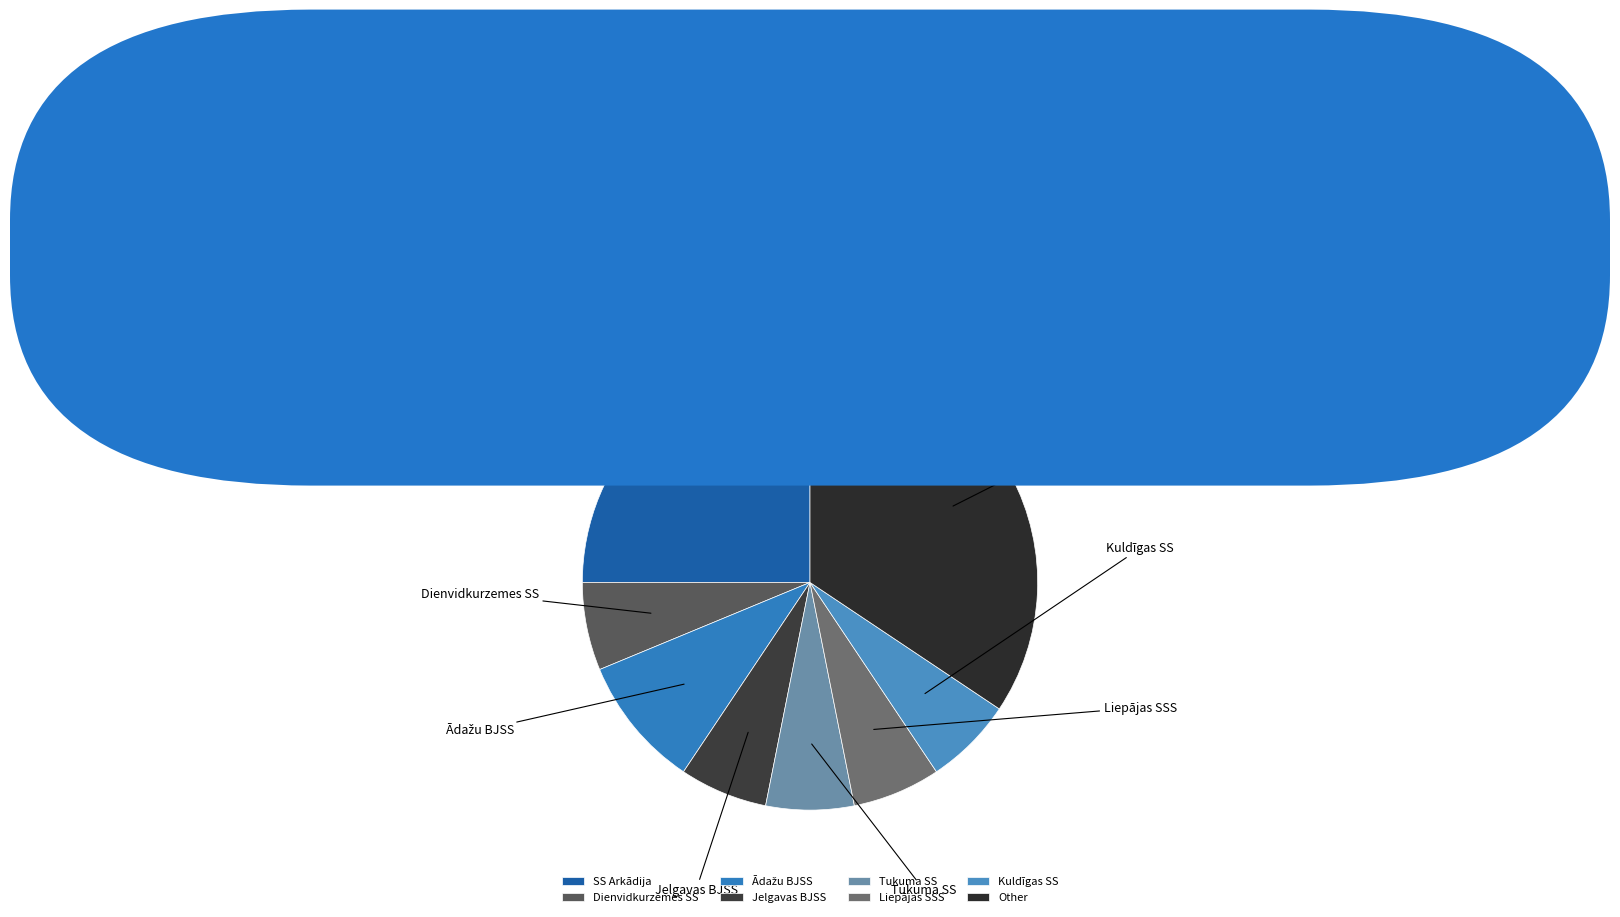

True or false: Jelgavas BJSS accounts for 6% of the total.

True